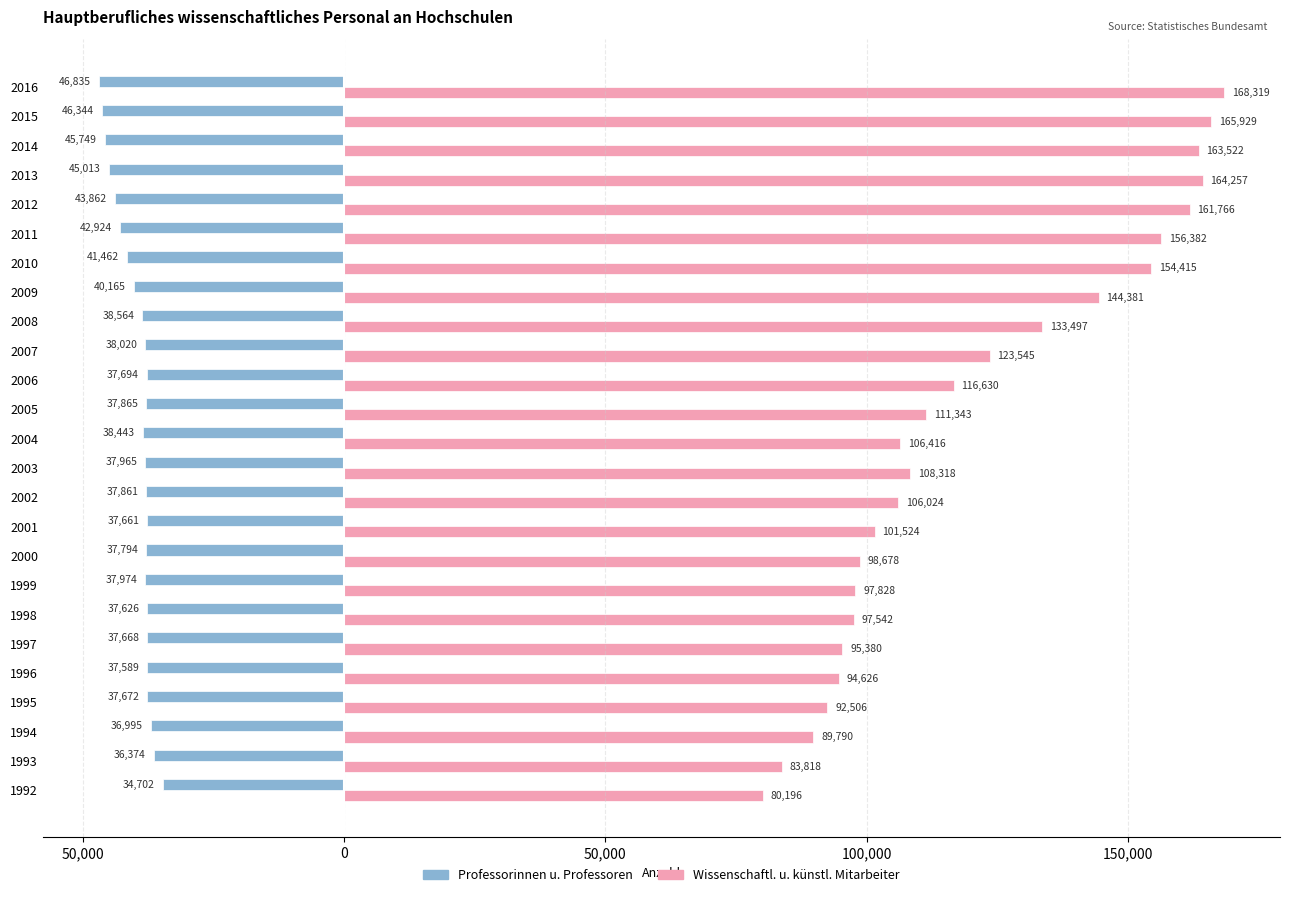

Which series has the largest range (max minus min)?

Wissenschaftl. u. künstl. Mitarbeiter